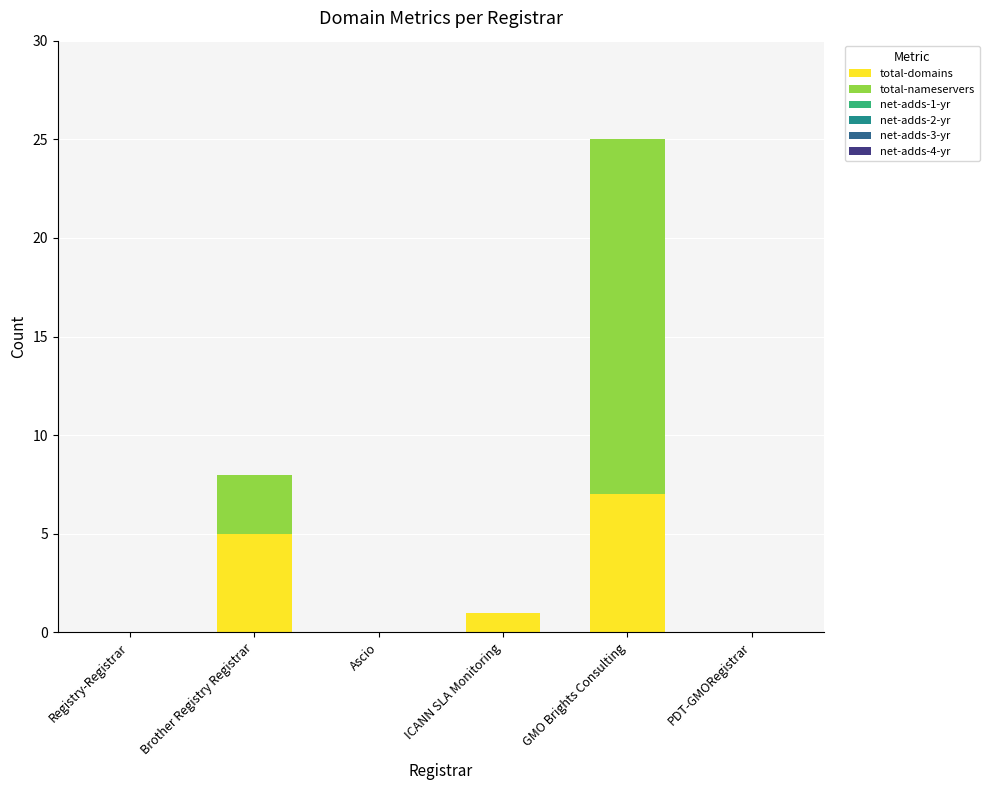

The value of total-domains at Brother Registry Registrar is 2. True or false?

False